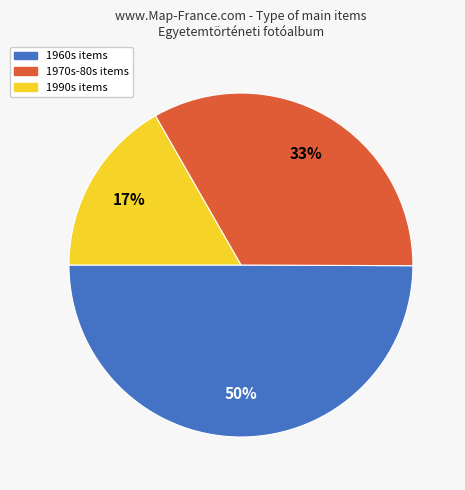

Which slice is the largest?

1960s items